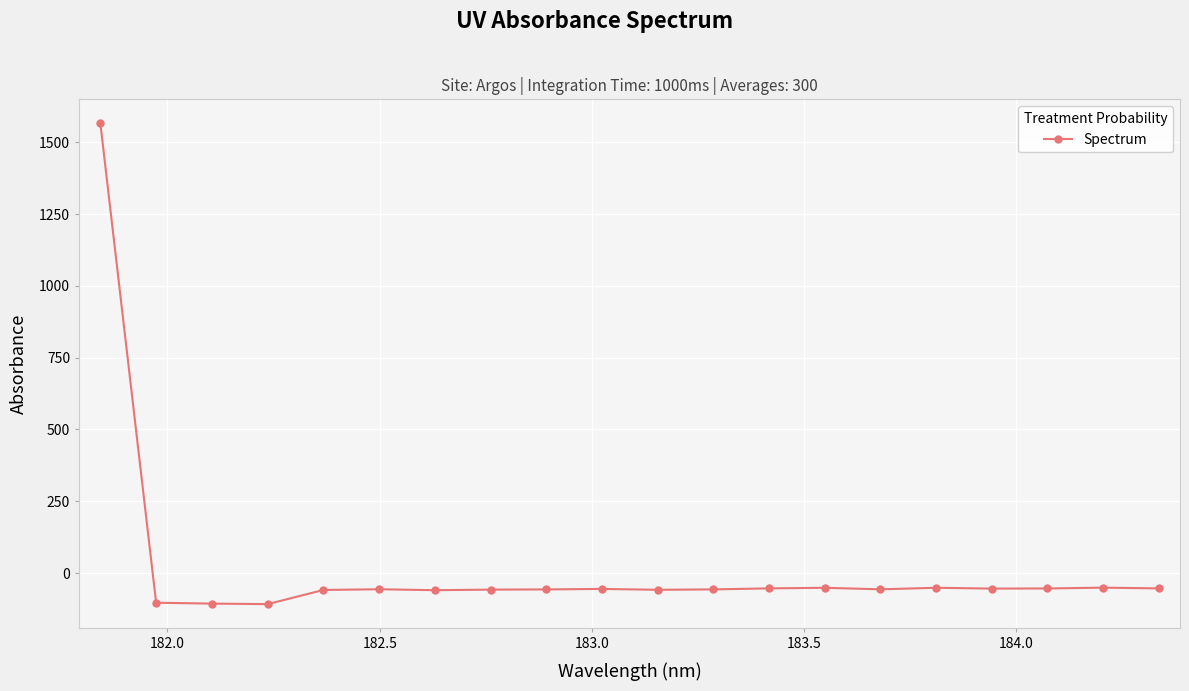

What is the greatest value displayed?

1566.0